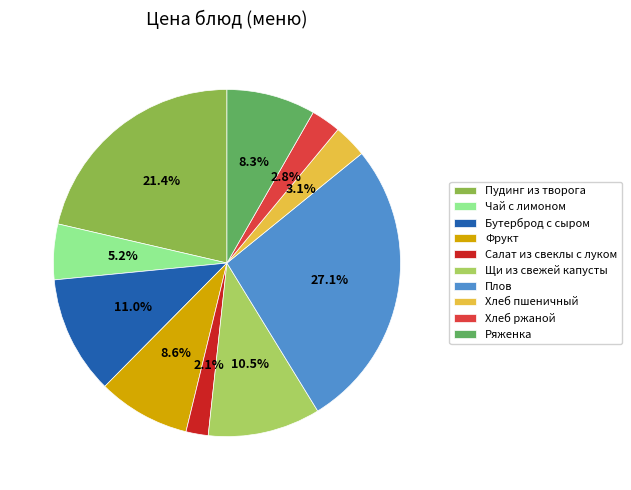

Approximately how many times larger is the value at Салат из свеклы с луком compared to Чай с лимоном?

0.4